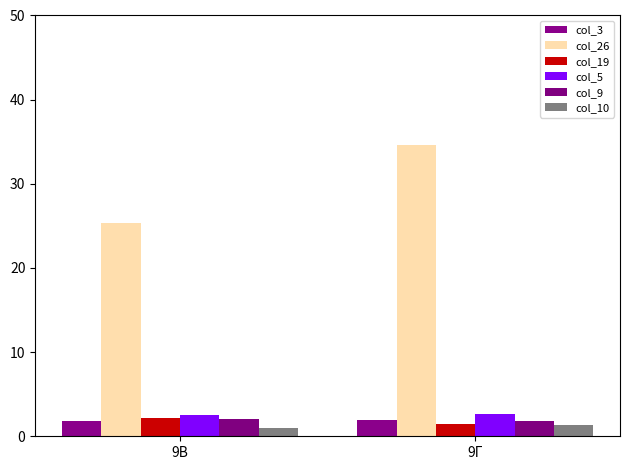

What are all the series names shown in the legend?

col_3, col_26, col_19, col_5, col_9, col_10